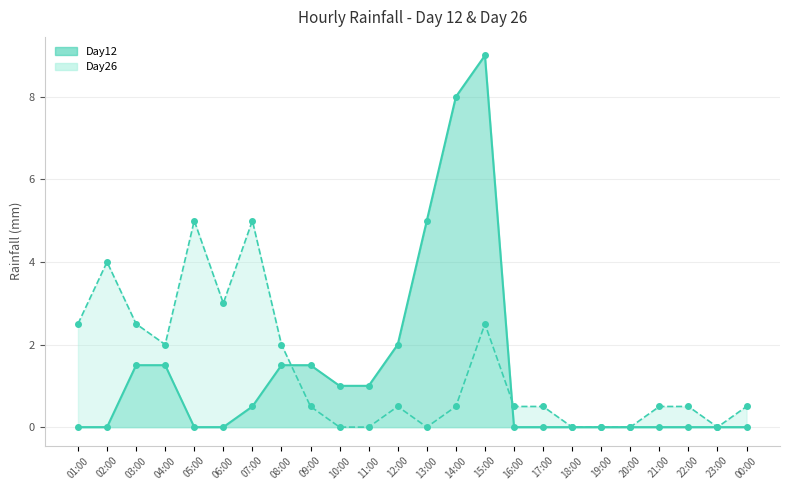

What position from the left is 14:00?

14